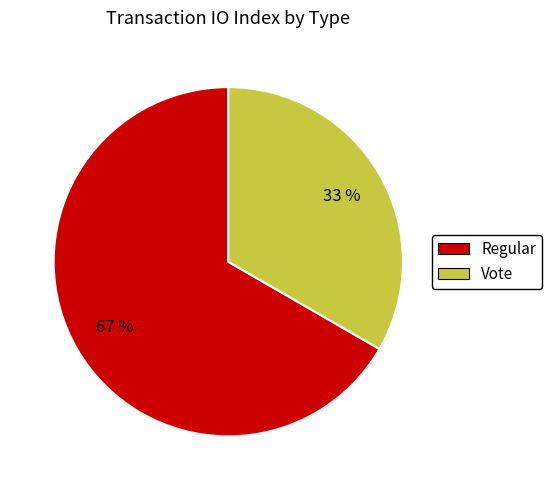

Rank the categories by value from lowest to highest.

Vote, Regular